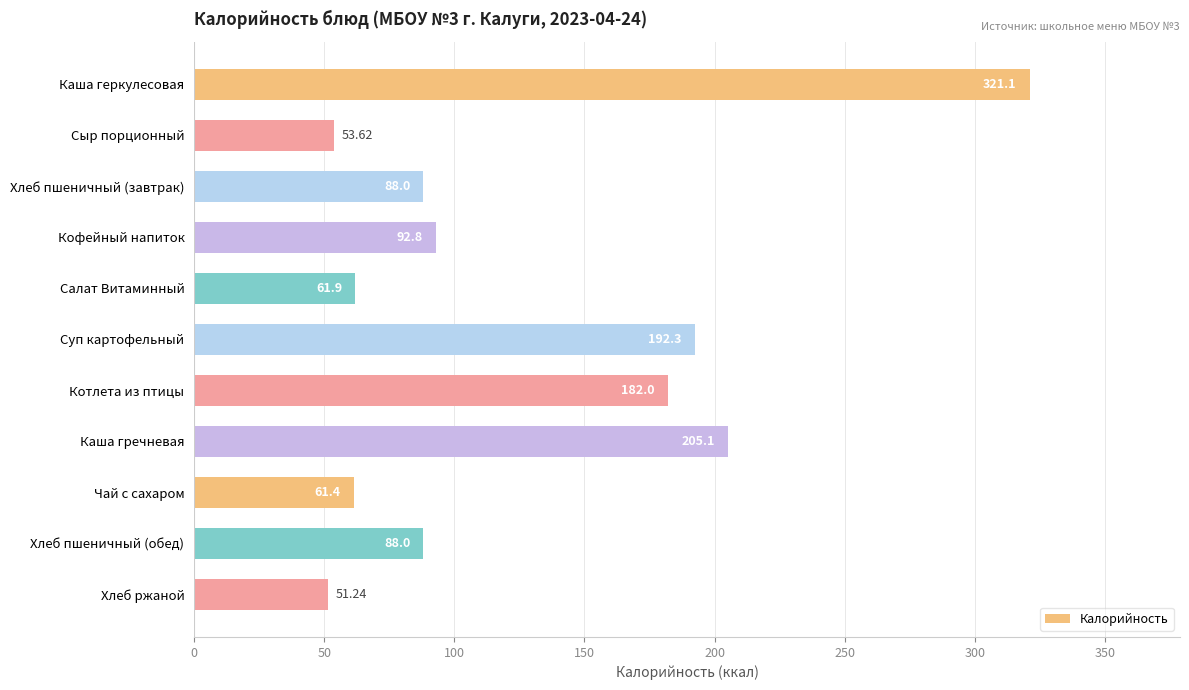

Where is the data nearest to the value 186?

Котлета из птицы